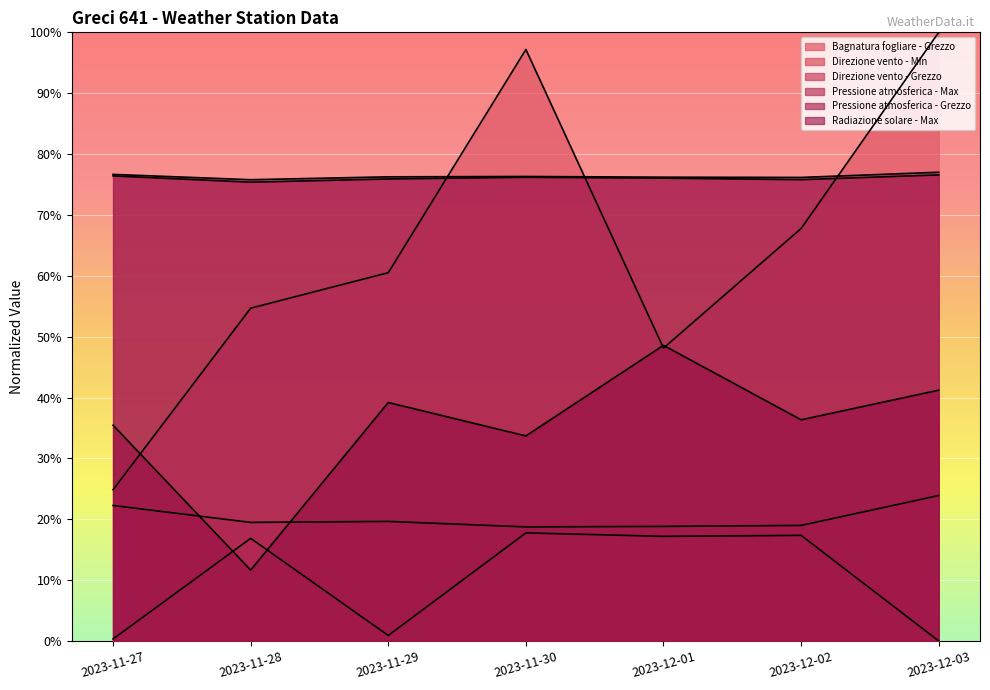

Does the chart display data point markers on the line(s)?

No